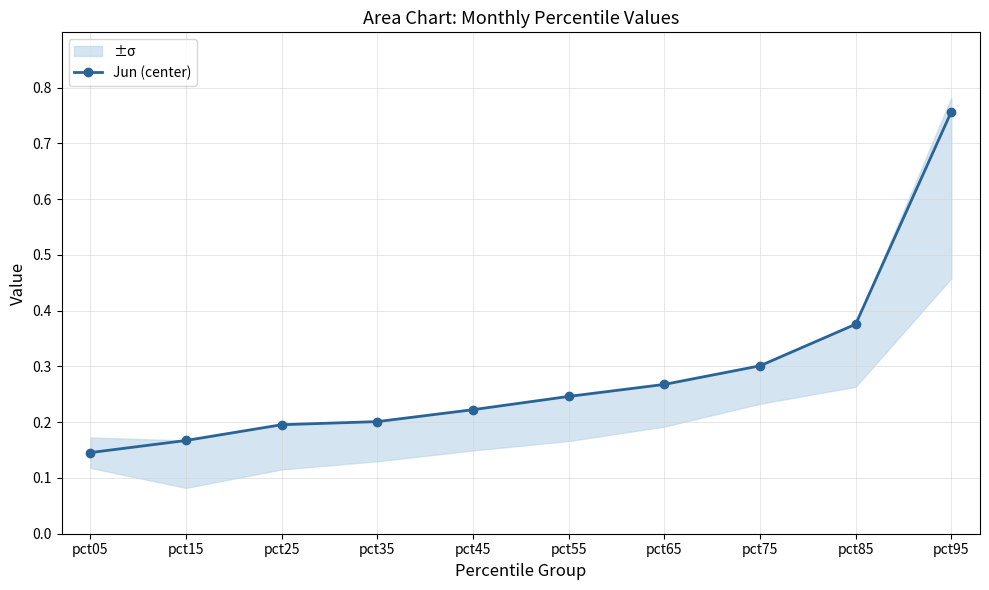

Count the number of data series in this chart.

1